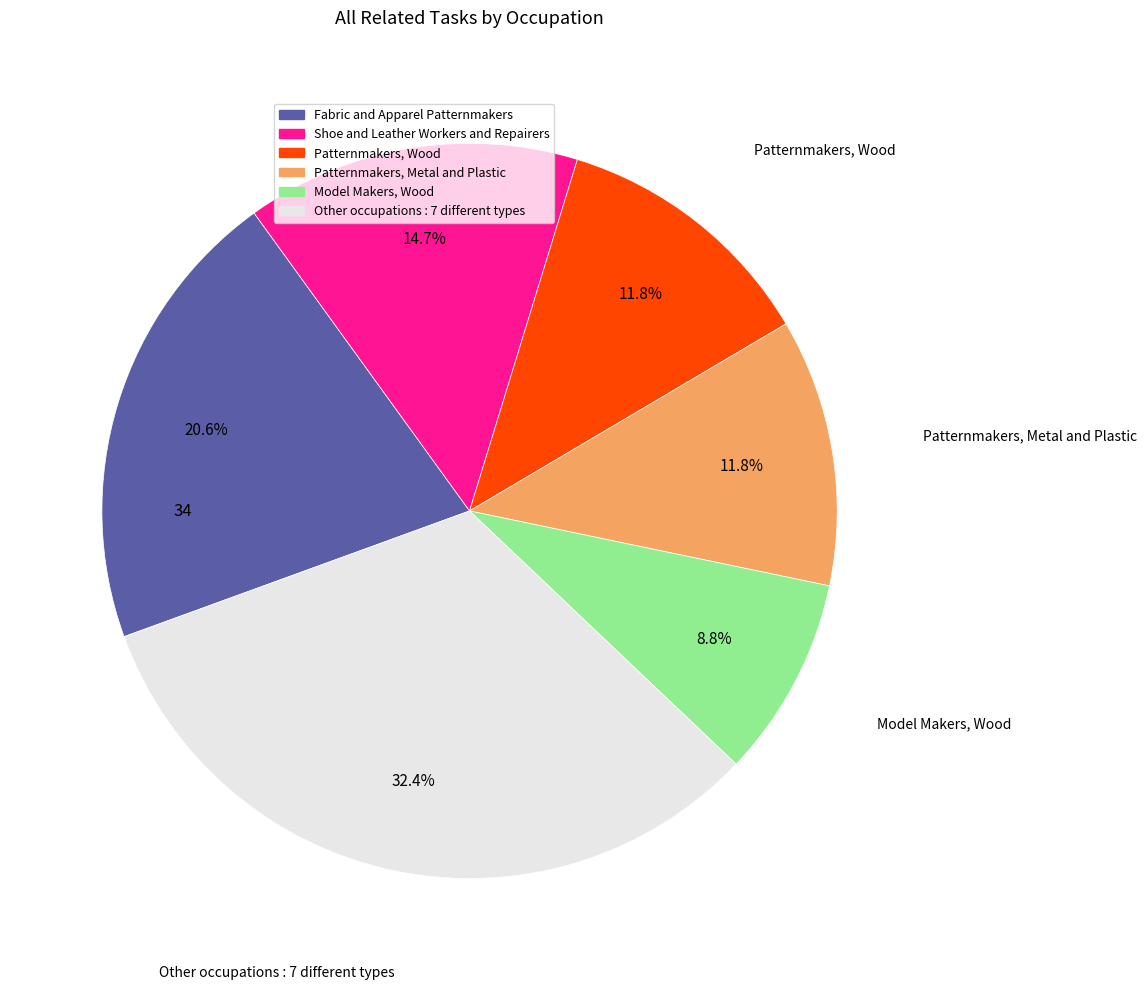

Is there any slice that represents more than half of the pie?

No